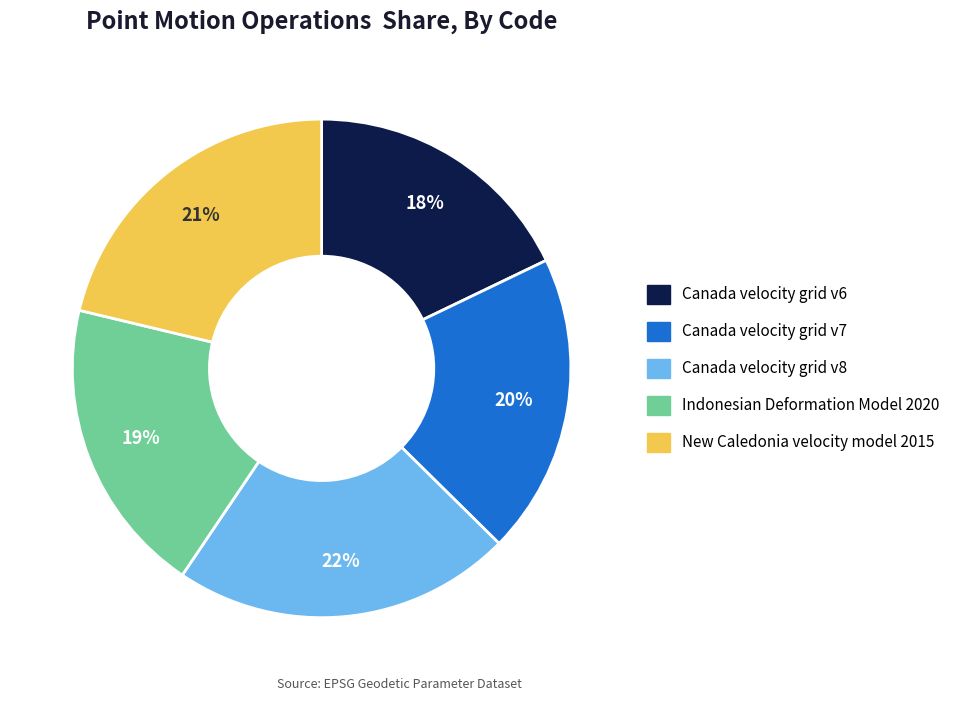

Combined, do Canada velocity grid v6 and Indonesian Deformation Model 2020 account for over 50%?

No